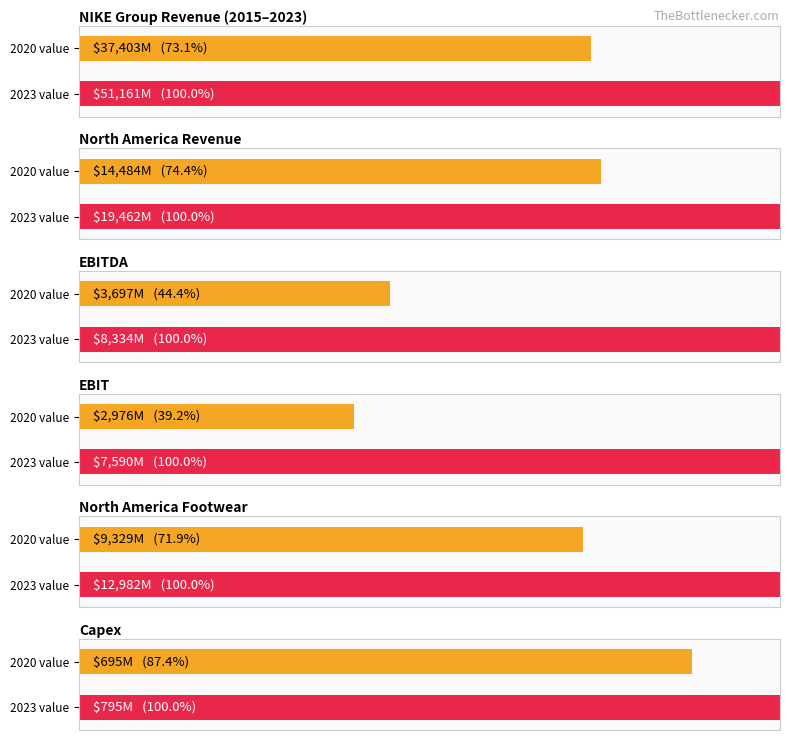

Is it true that Capex equals 2004.8 at 2019?

False